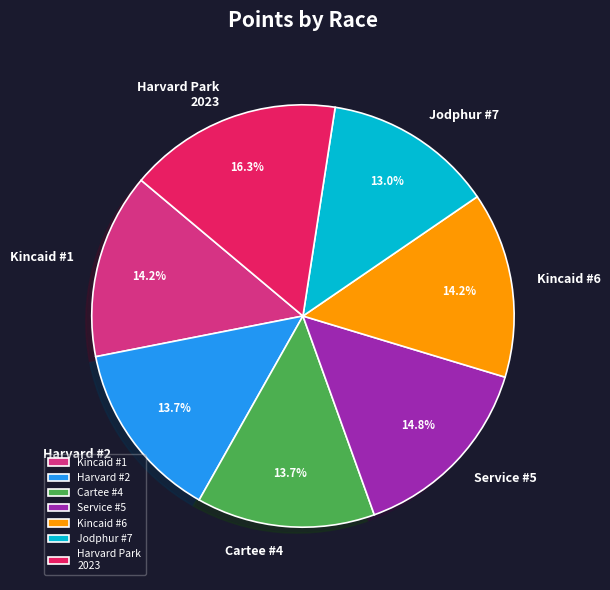

What percentage is NOT represented by Harvard #2?

86.3%